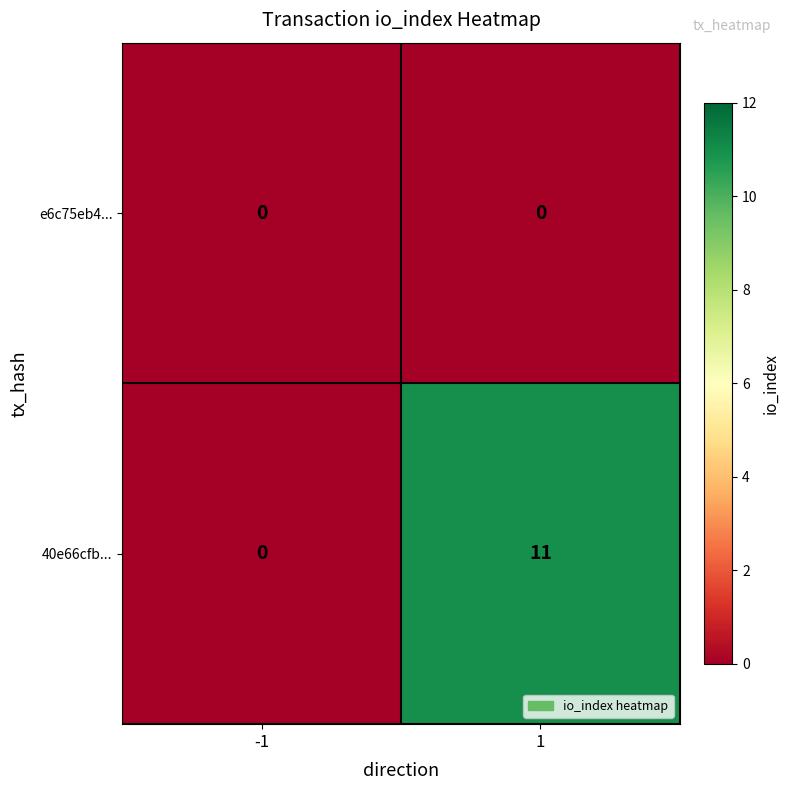

Reading left to right, list all the values displayed in this chart.

e6c75eb4...: -1=0	1=0
40e66cfb...: -1=0	1=11